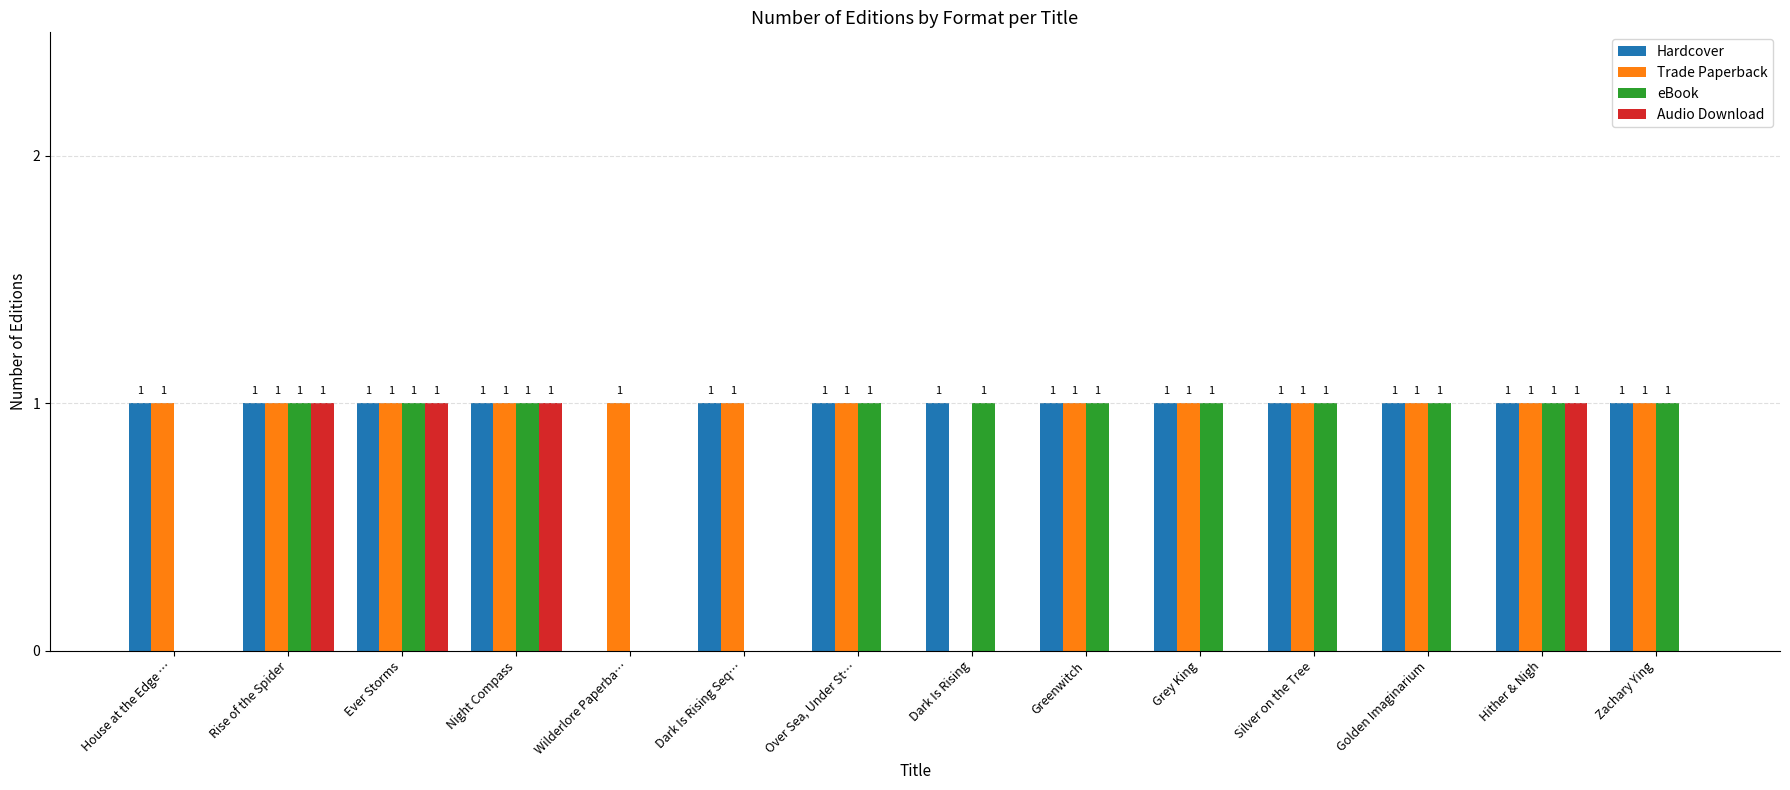

What is the total value across all series at Grey King?

3